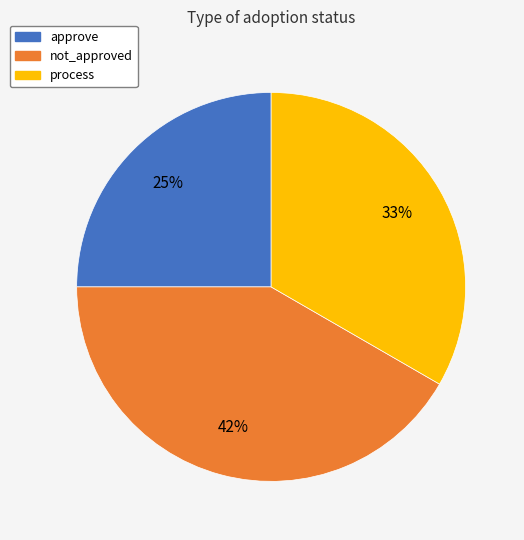

What percentage is the process slice, to the nearest percent?

33%